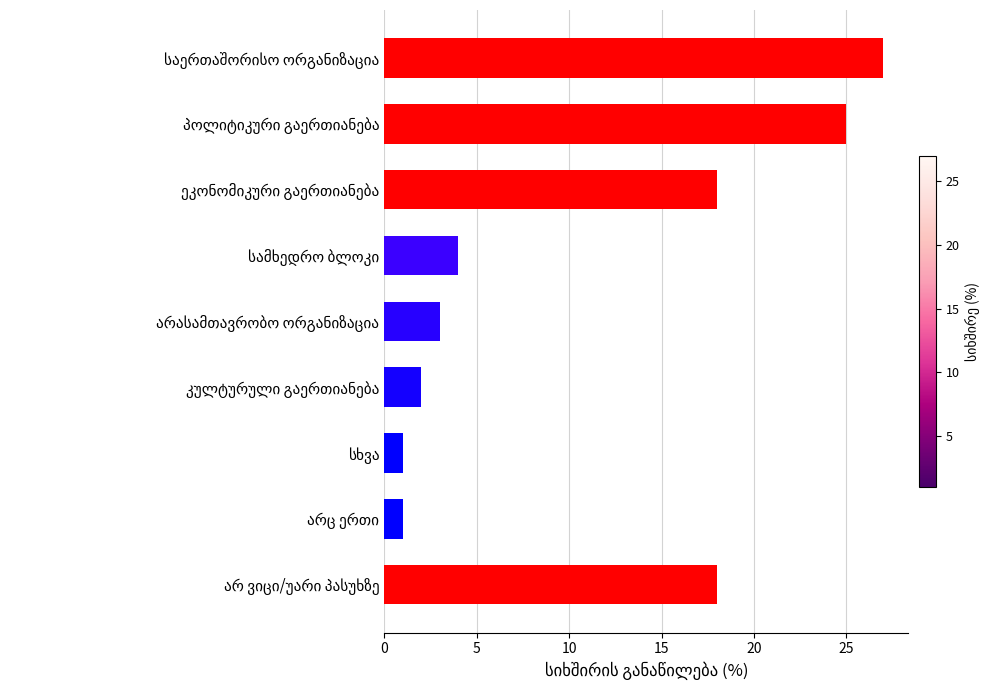

What is the greatest value displayed?

27